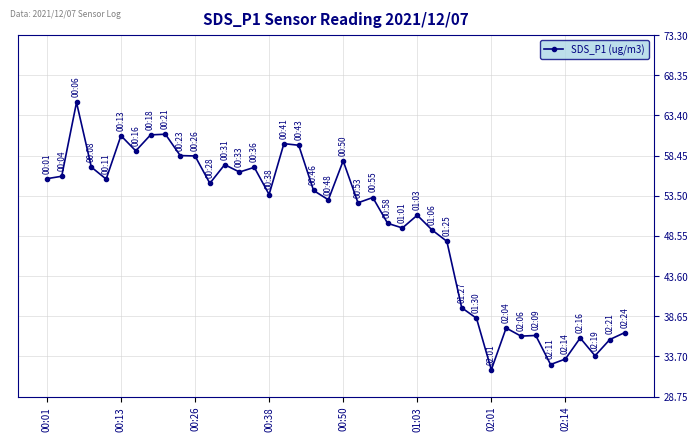

Count the number of categories in the chart.

40